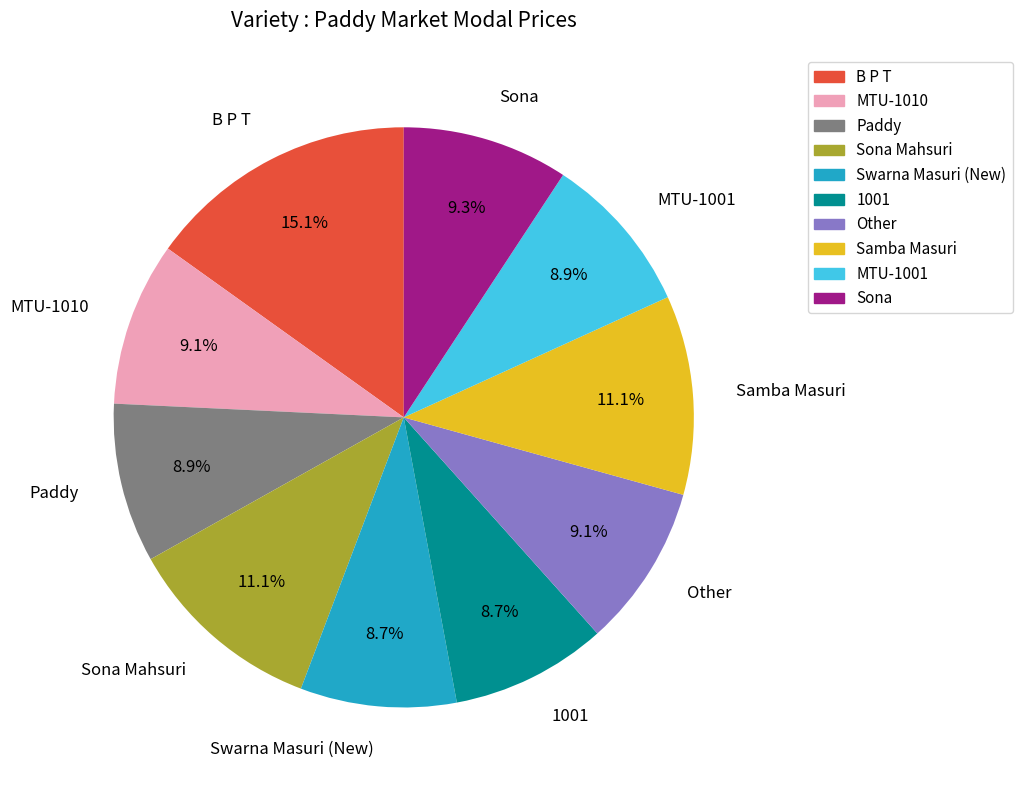

To the nearest percent, what is the average slice percentage?

10%